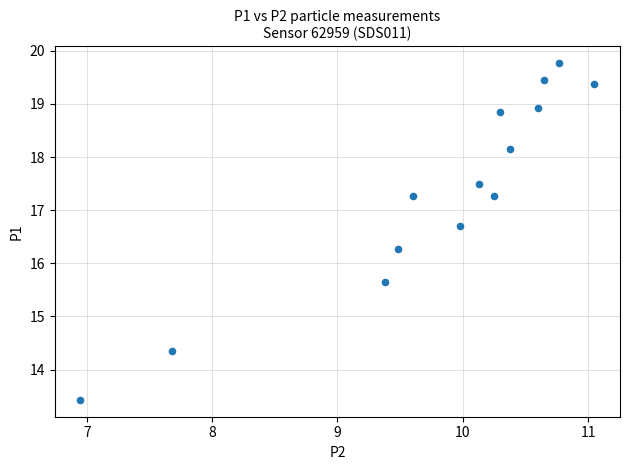

What Y value in the scatter plot is closest to 16?

16.3